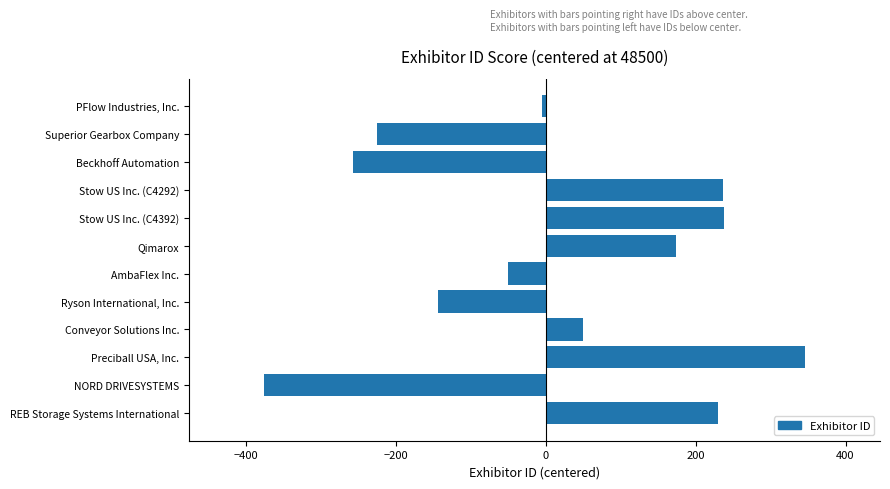

What is the maximum value shown in the chart?

346